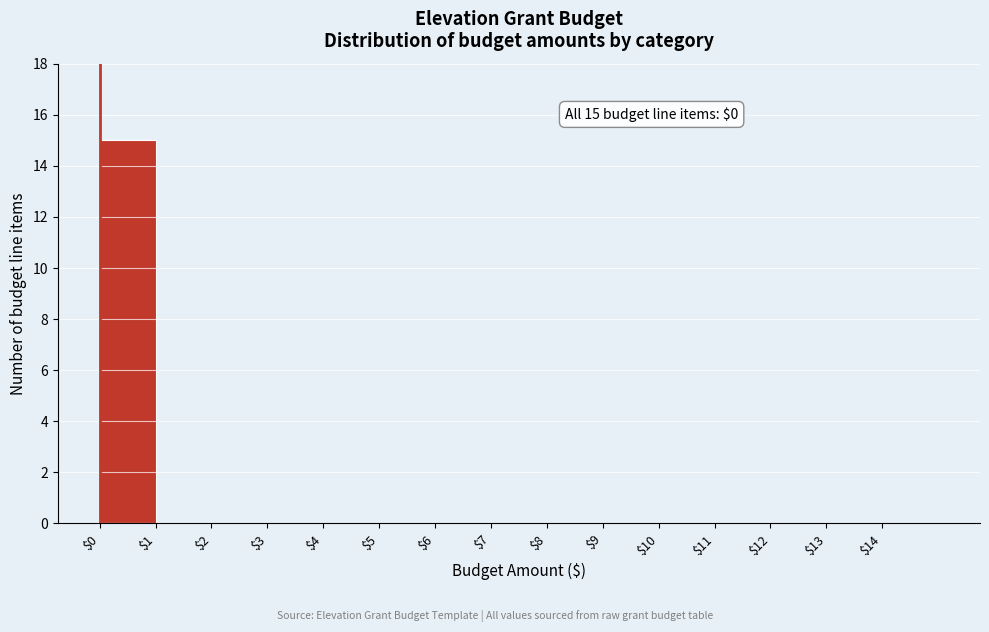

Over which range of the x-axis is the bar tallest?

0 to 1